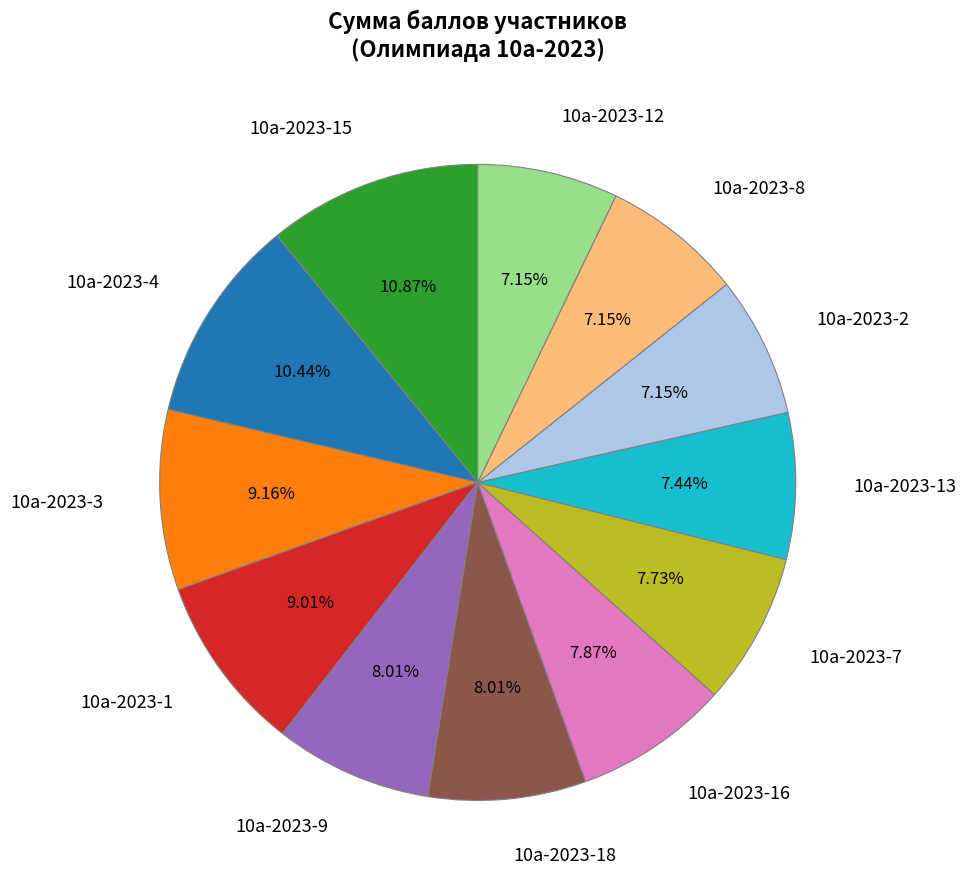

To the nearest percent, what is the difference between the 10a-2023-7 and 10a-2023-15 slice percentages?

3%